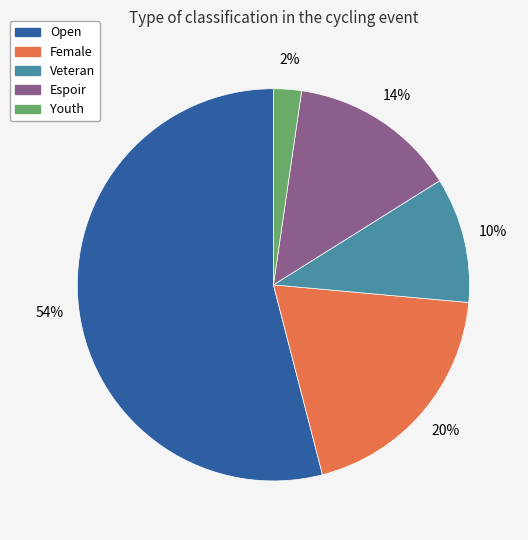

To the nearest percent, what is the difference between the largest and smallest slice percentages?

52%